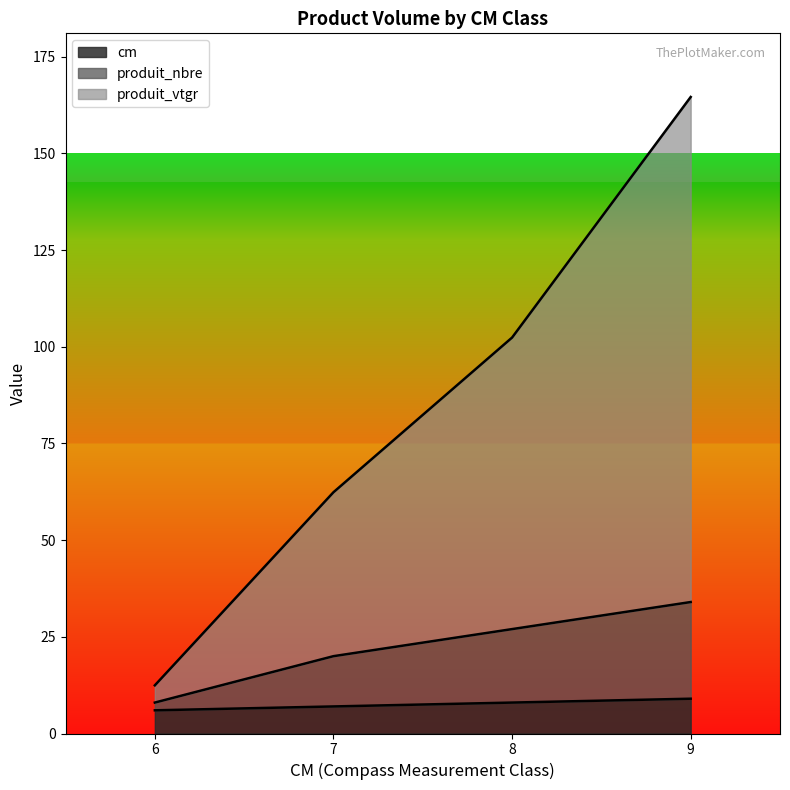

What is the sum of all produit_nbre values?

89.0